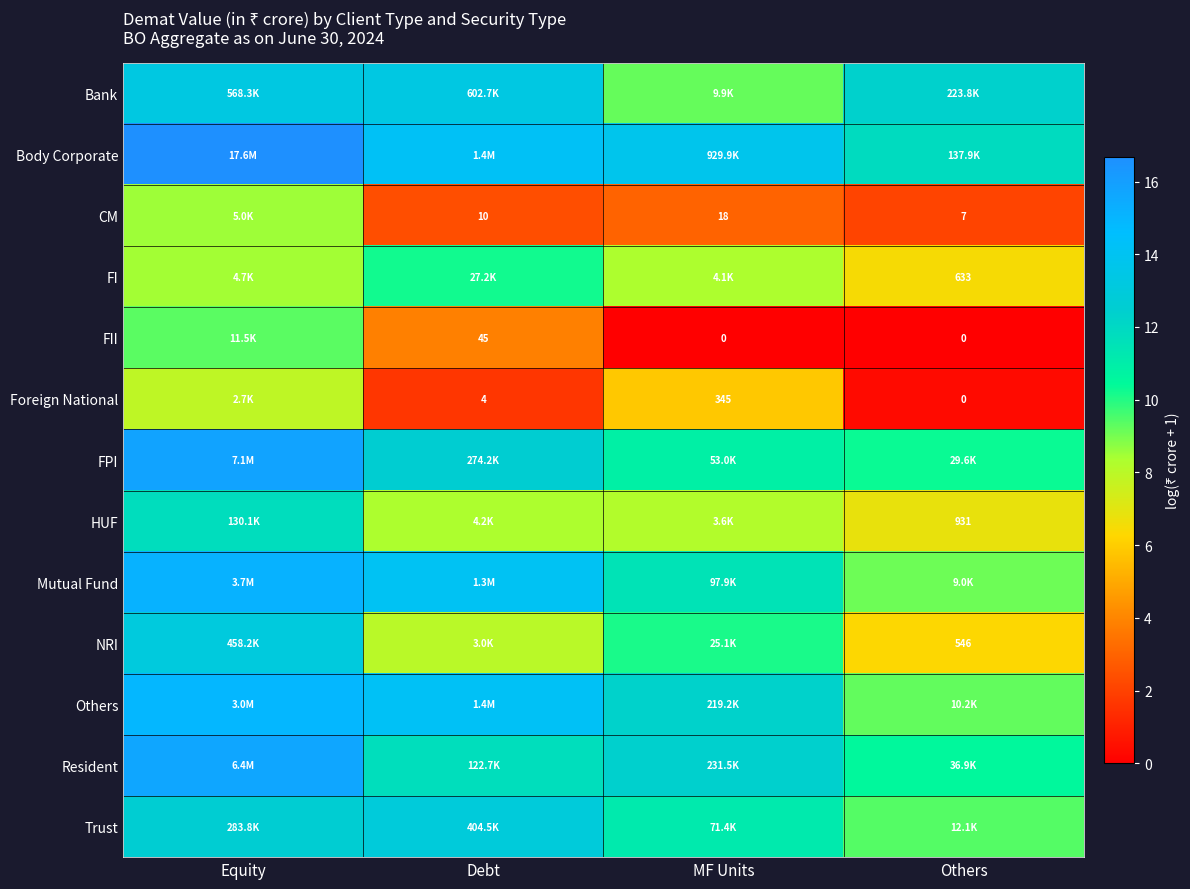

What is the total value across all series at Others?

94.7